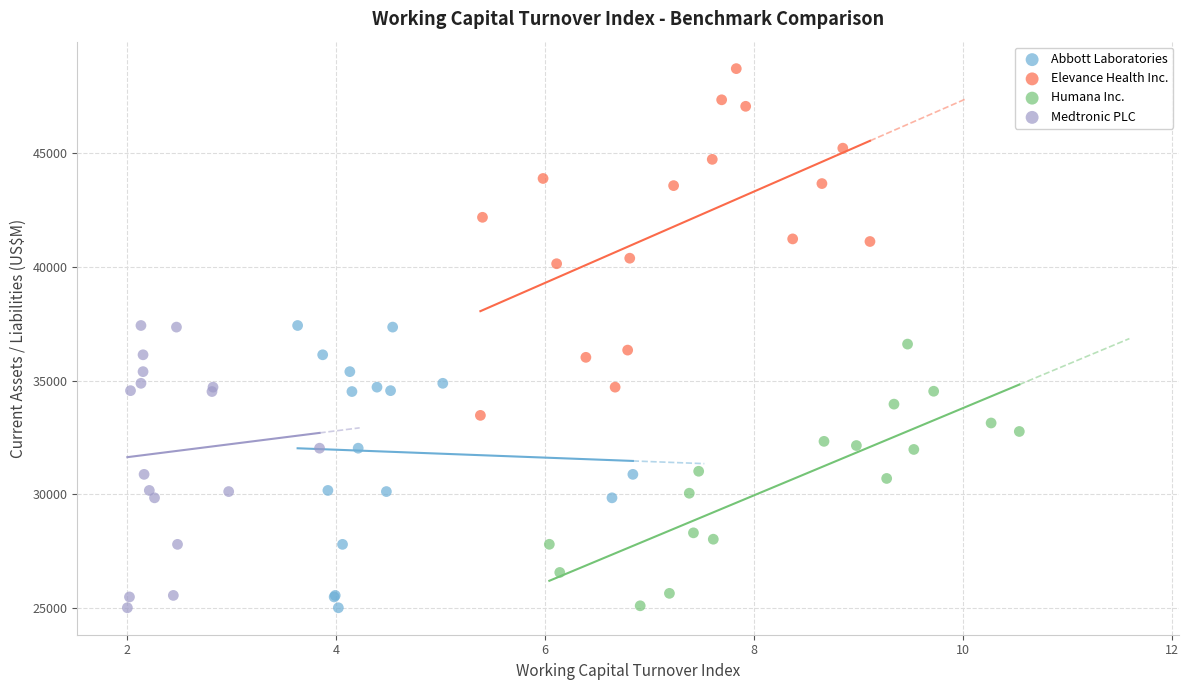

Which series has the widest spread of Y values?

Elevance Health Inc.